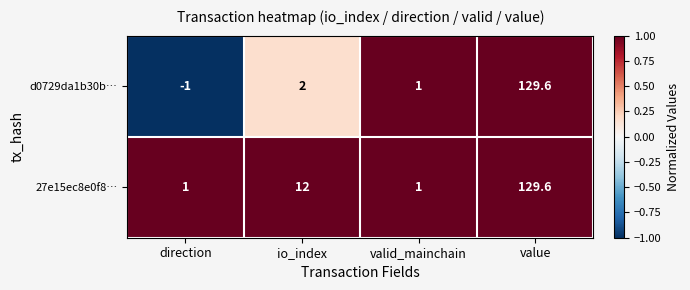

What is the approximate value of 27e15ec8e0f8… at io_index?

12.0